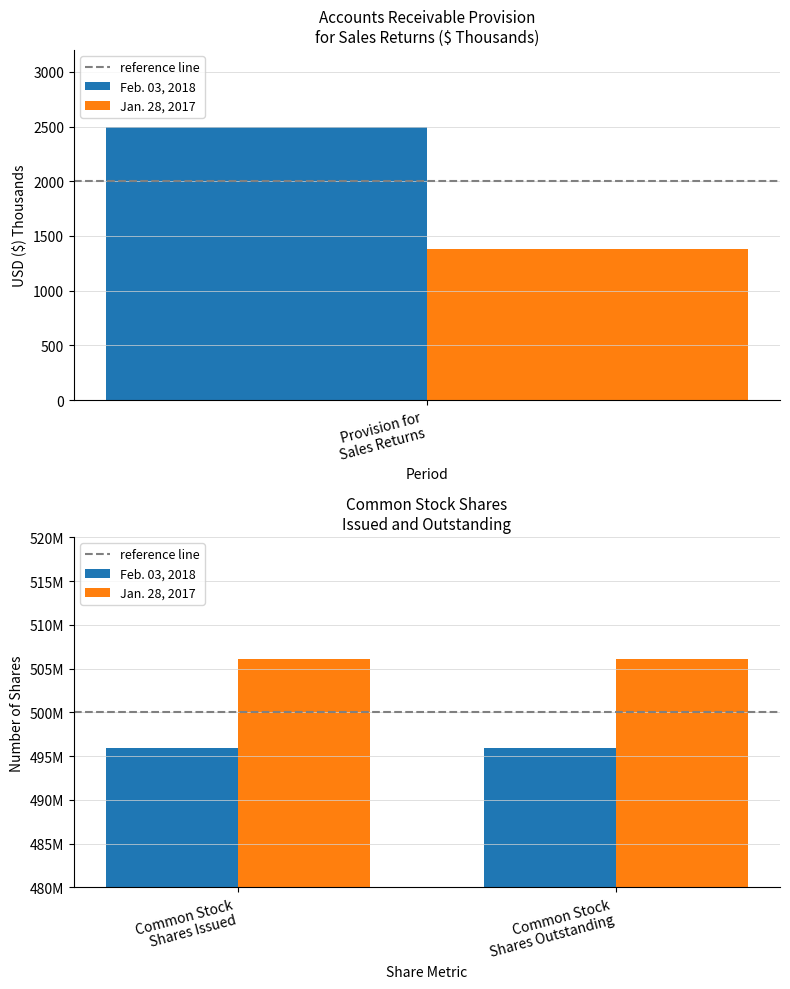

What is the label of the 1st bar from the left?

Common Stock Shares Issued